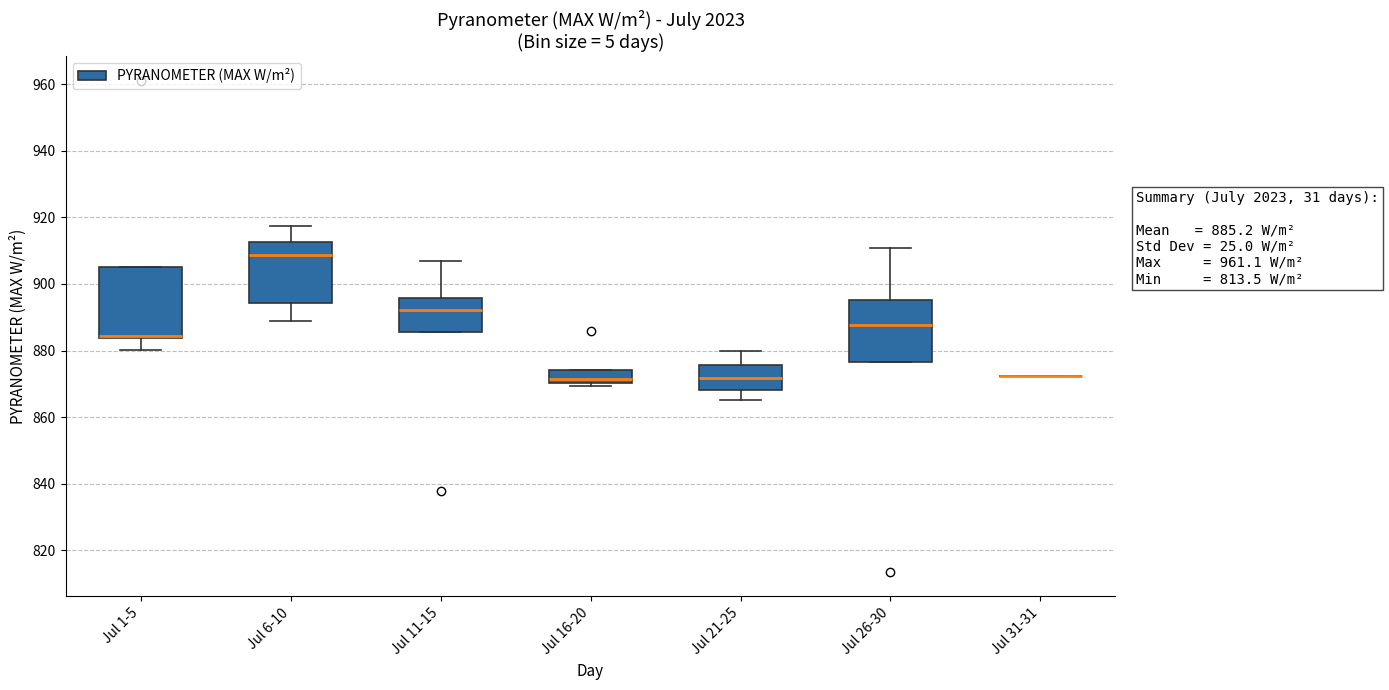

Comparing the boxes themselves (not the whiskers), which one is the tallest?

Jul 1-5